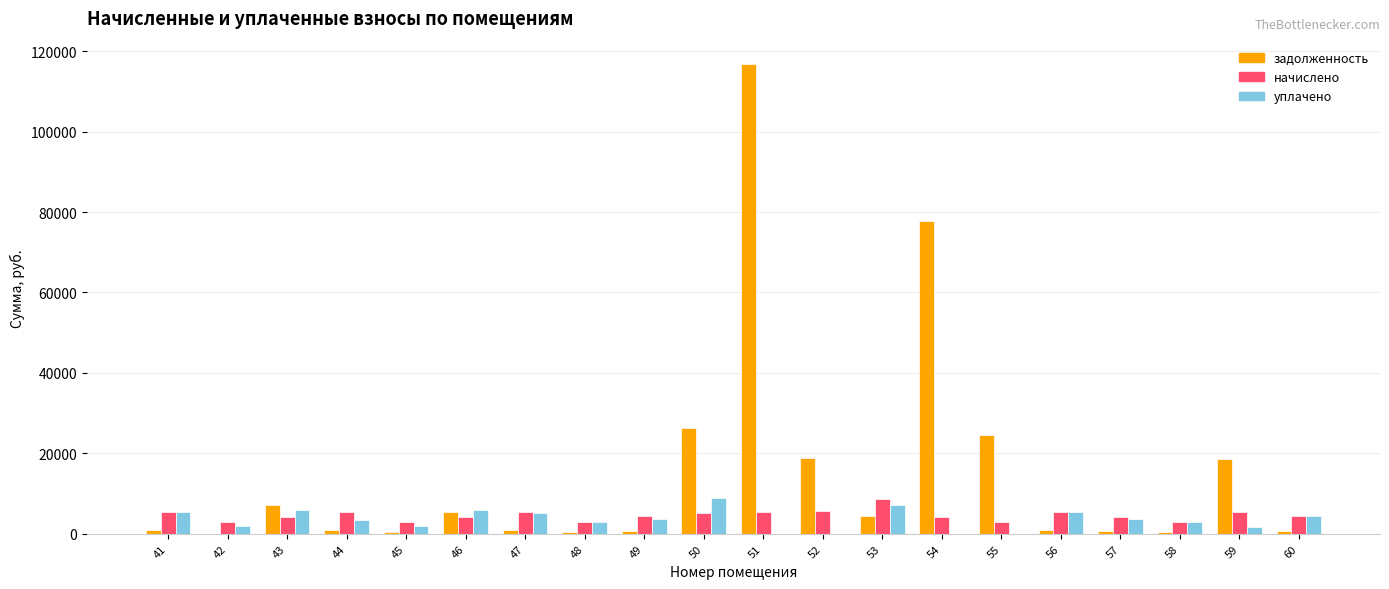

What is the maximum value for уплачено?

8880.8